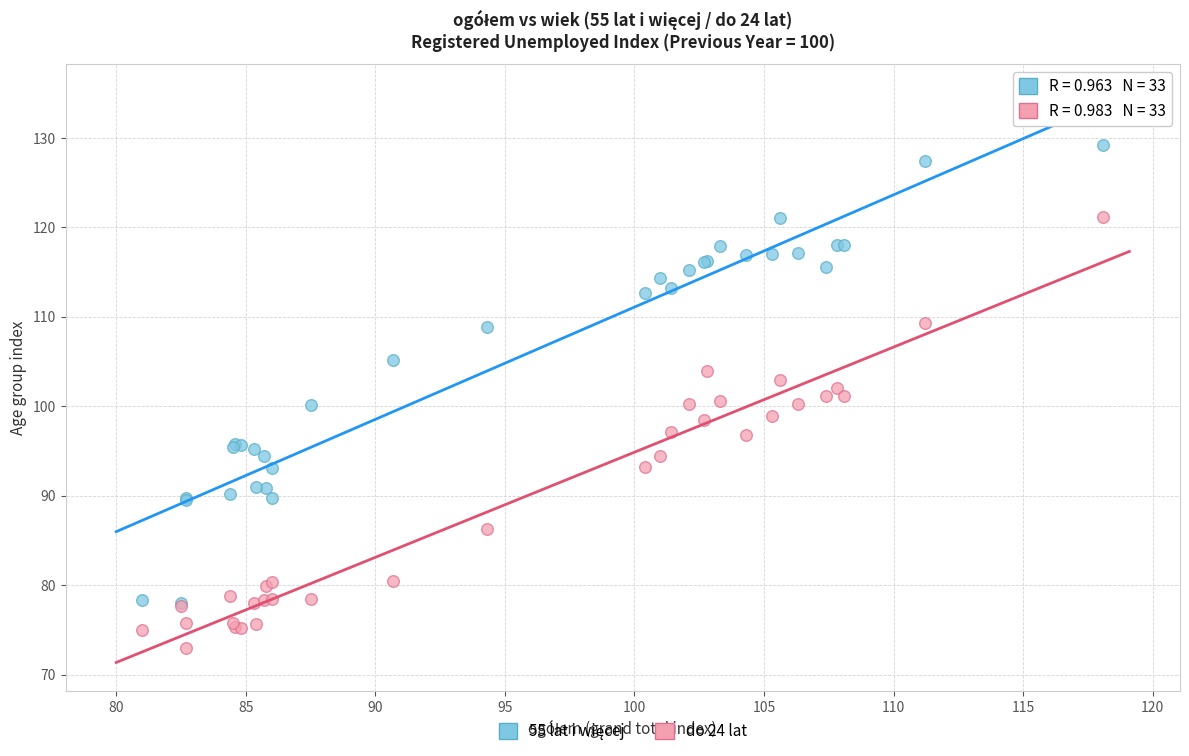

Which series reaches the minimum Y coordinate?

do 24 lat